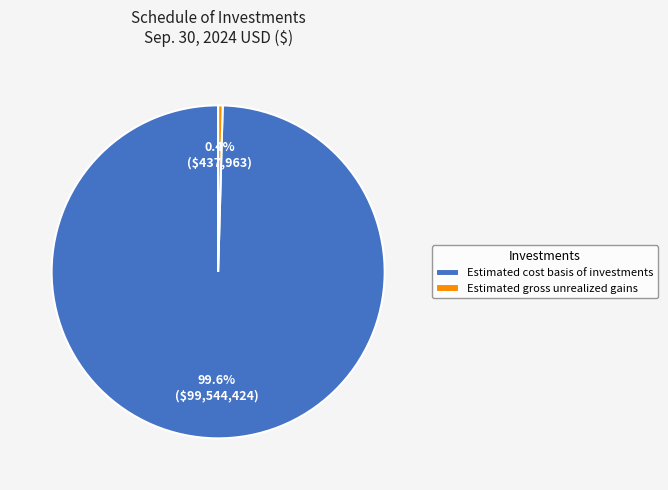

Is there any slice that represents more than half of the pie?

Yes